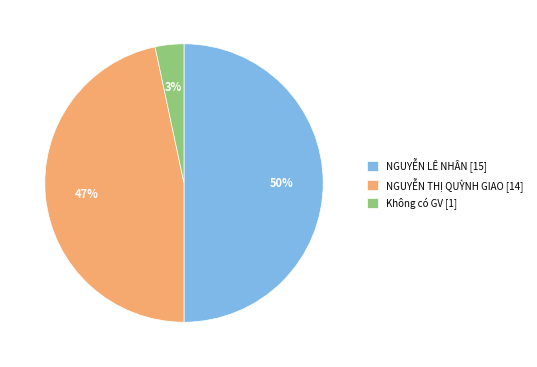

How many segments does this pie chart have?

3